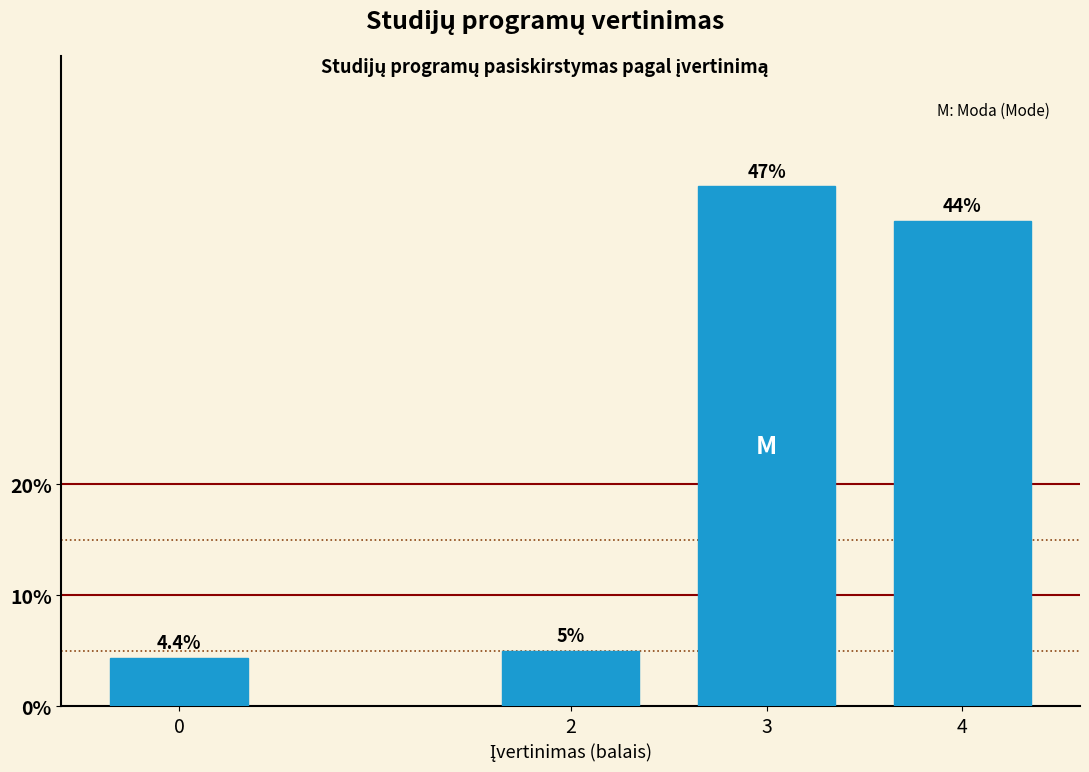

Reading right to left, list all the values displayed in this chart.

4=43.8	3=46.9	2=5.0	0=4.4